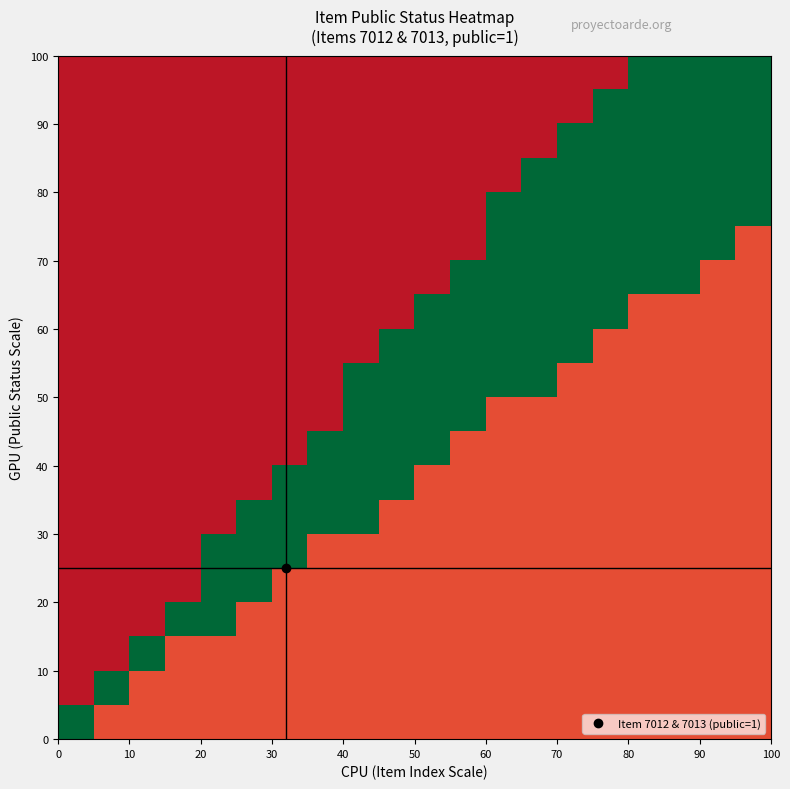

What is the greatest value displayed?

2.0